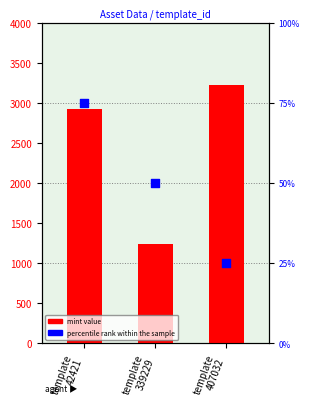

What is the total value across all series at template
42421?

2997